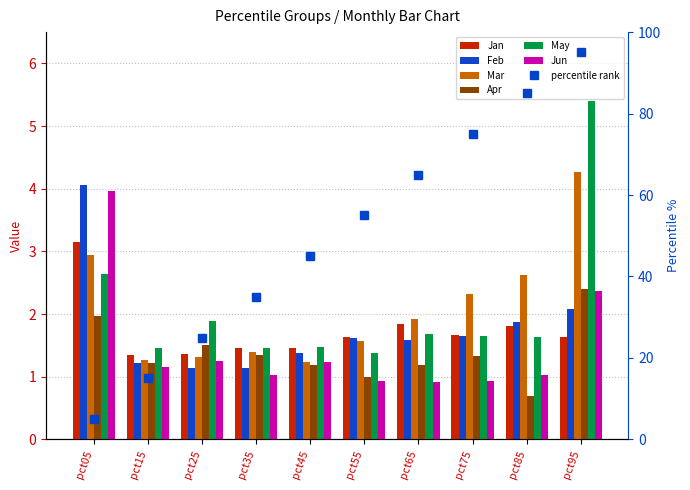

Reading right to left, transcribe all the data shown in this chart.

Jan: pct95=1.6	pct85=1.8	pct75=1.7	pct65=1.8	pct55=1.6	pct45=1.5	pct35=1.5	pct25=1.4	pct15=1.3	pct05=3.2
Feb: pct95=2.1	pct85=1.9	pct75=1.6	pct65=1.6	pct55=1.6	pct45=1.4	pct35=1.1	pct25=1.1	pct15=1.2	pct05=4.1
Mar: pct95=4.3	pct85=2.6	pct75=2.3	pct65=1.9	pct55=1.6	pct45=1.2	pct35=1.4	pct25=1.3	pct15=1.3	pct05=2.9
Apr: pct95=2.4	pct85=0.7	pct75=1.3	pct65=1.2	pct55=1.0	pct45=1.2	pct35=1.3	pct25=1.5	pct15=1.2	pct05=2.0
May: pct95=5.4	pct85=1.6	pct75=1.6	pct65=1.7	pct55=1.4	pct45=1.5	pct35=1.5	pct25=1.9	pct15=1.5	pct05=2.6
Jun: pct95=2.4	pct85=1.0	pct75=0.9	pct65=0.9	pct55=0.9	pct45=1.2	pct35=1.0	pct25=1.3	pct15=1.2	pct05=4.0